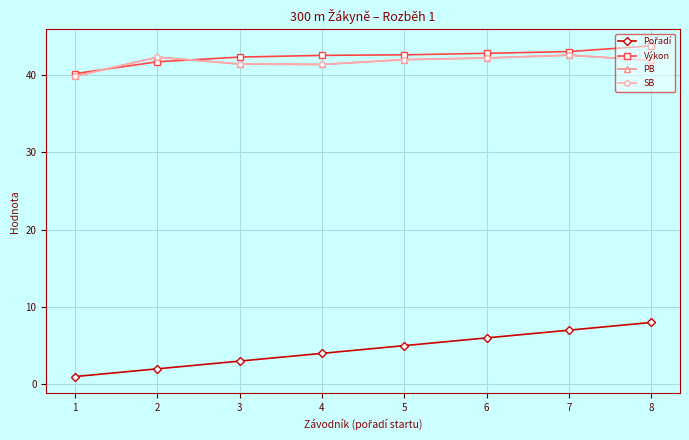

At which label does PB reach its minimum?

1